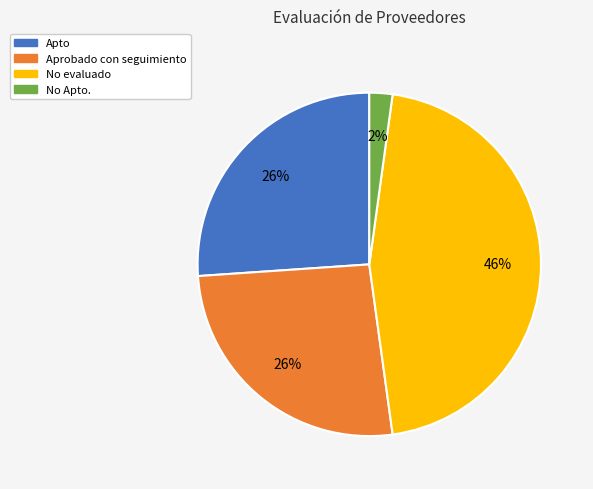

Do Apto and Aprobado con seguimiento together represent more than half of the pie?

Yes